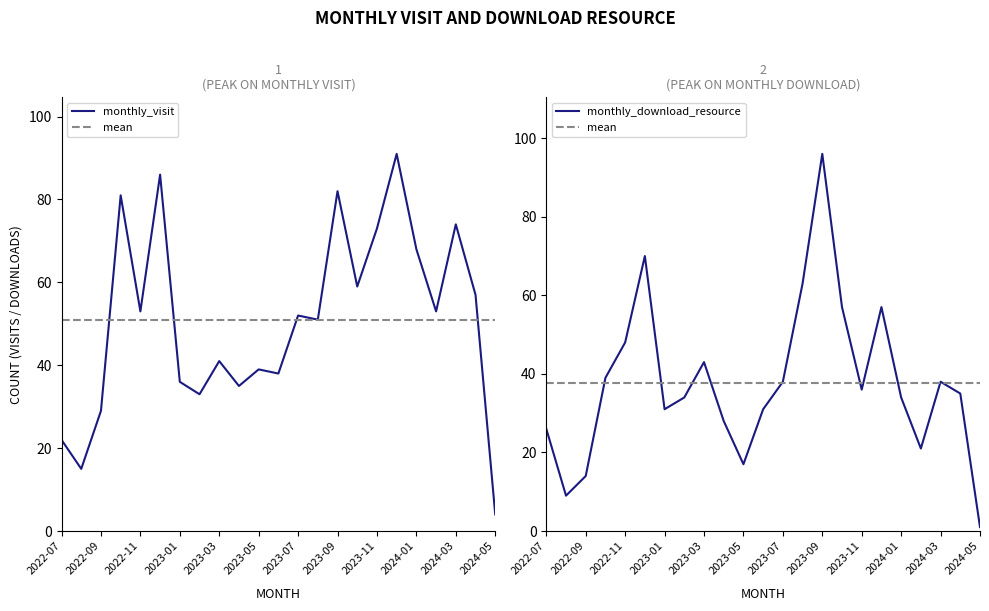

At which label is monthly_download_resource closest to 48?

2022-11